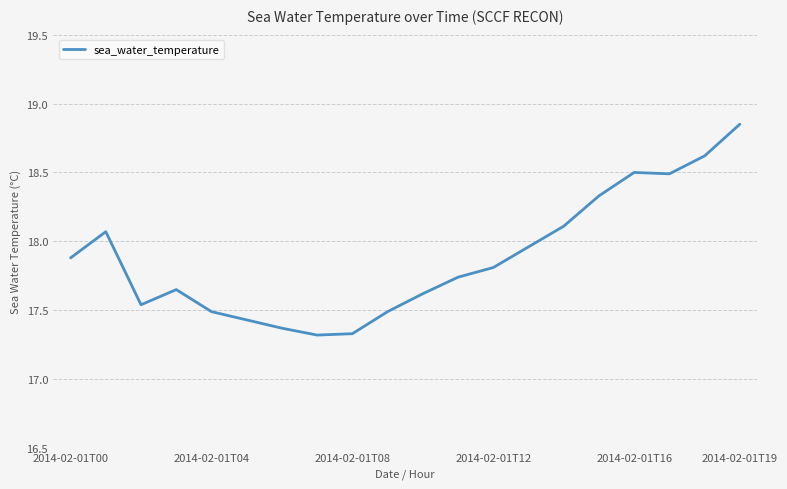

What is the smallest value displayed?

17.3